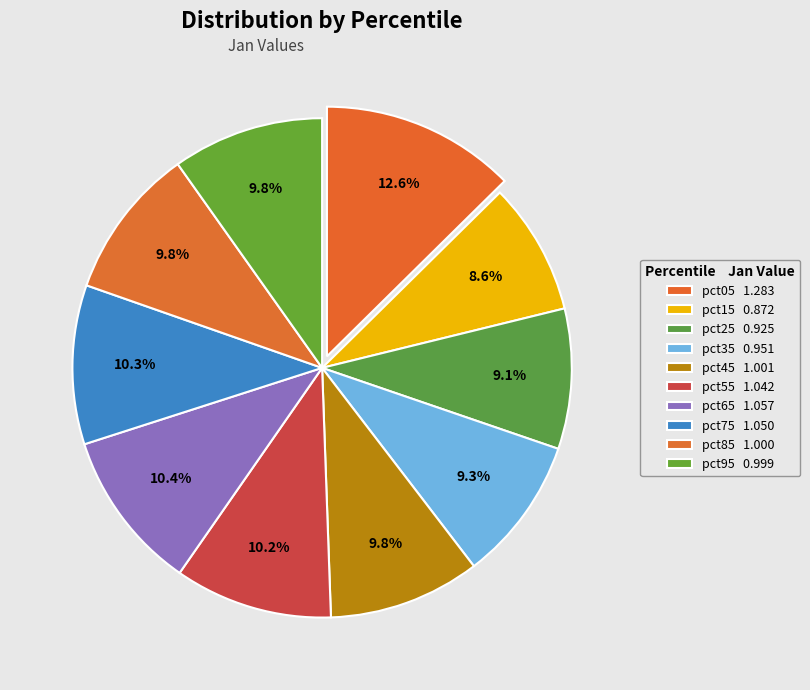

What is the total percentage of pct05 and pct95?

22.4%